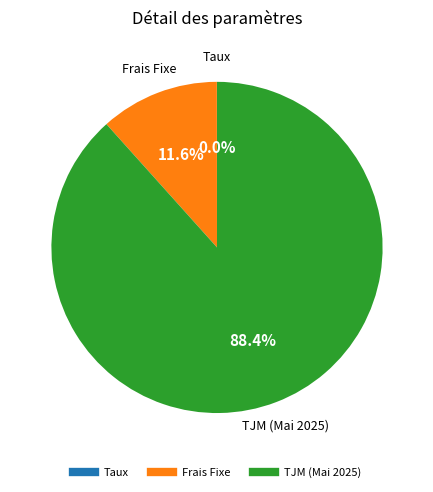

Combined, what portion of the pie is Frais Fixe and TJM (Mai 2025)?

100.0%